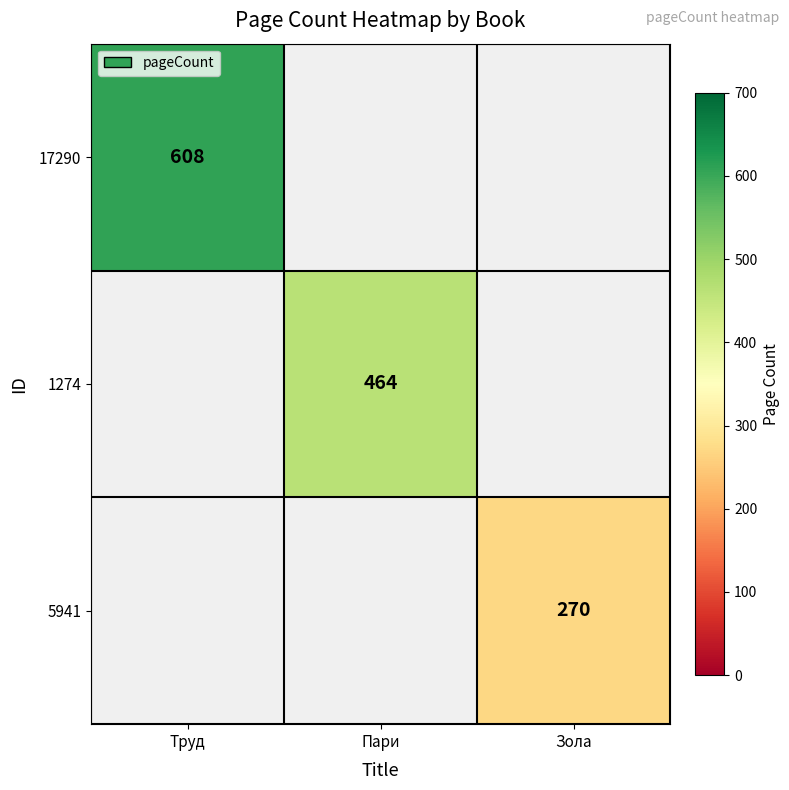

The 5941 series shows 270 at Зола. True or false?

True